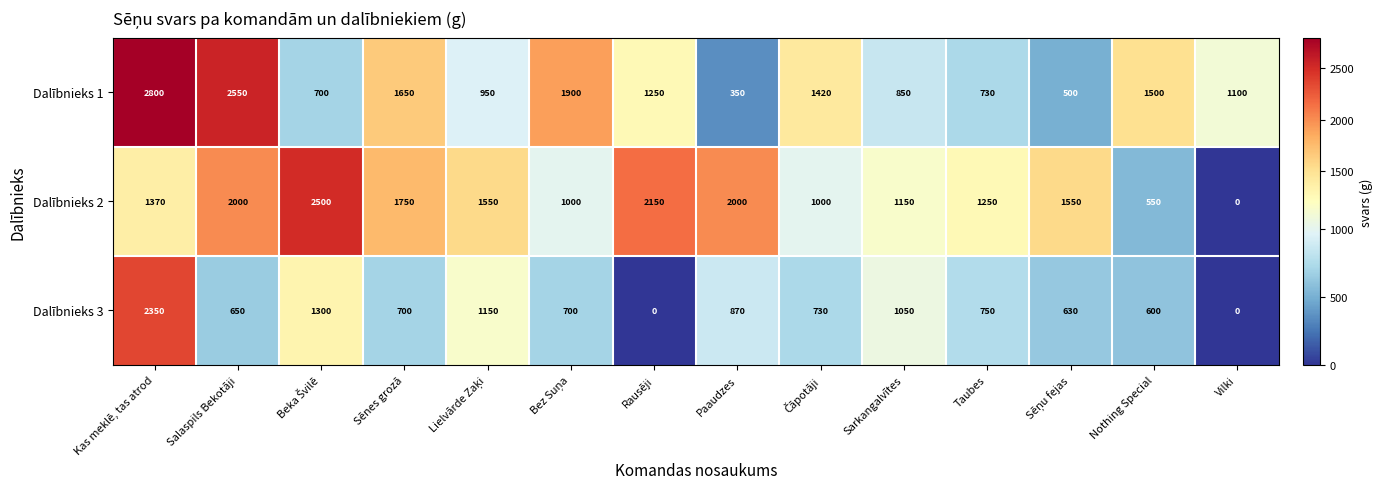

Rank the series by their average value, from lowest to highest.

Dalībnieks 3, Dalībnieks 1, Dalībnieks 2